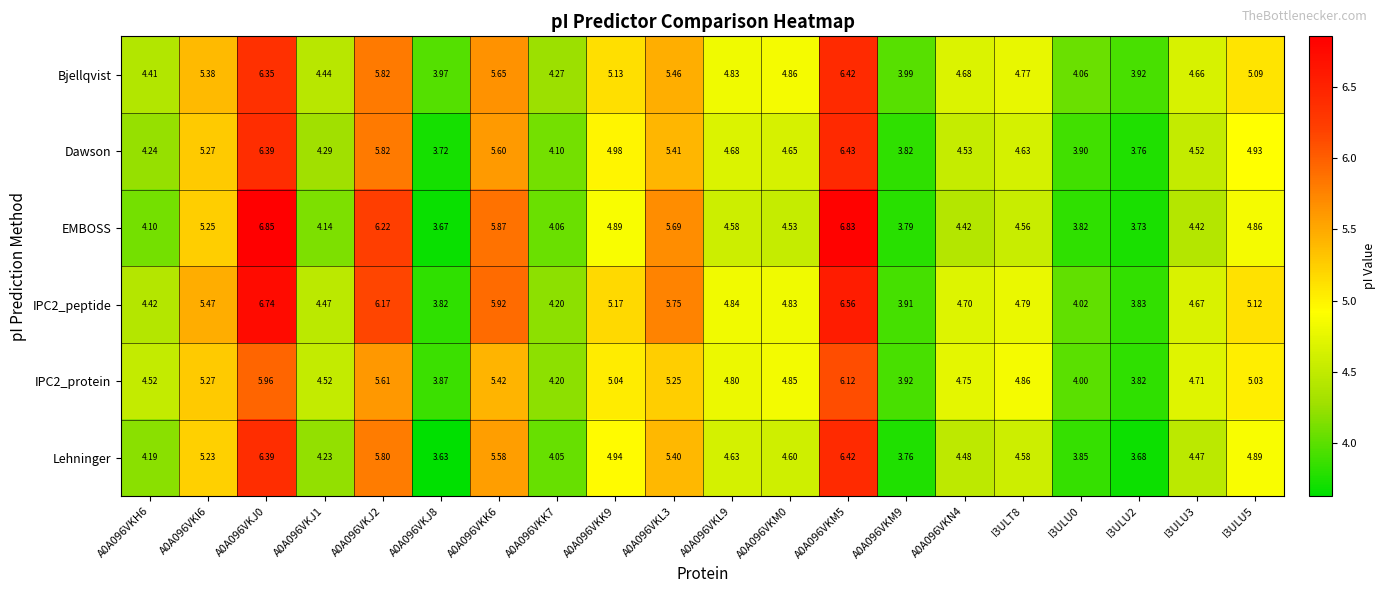

How many distinct data groups are displayed?

6